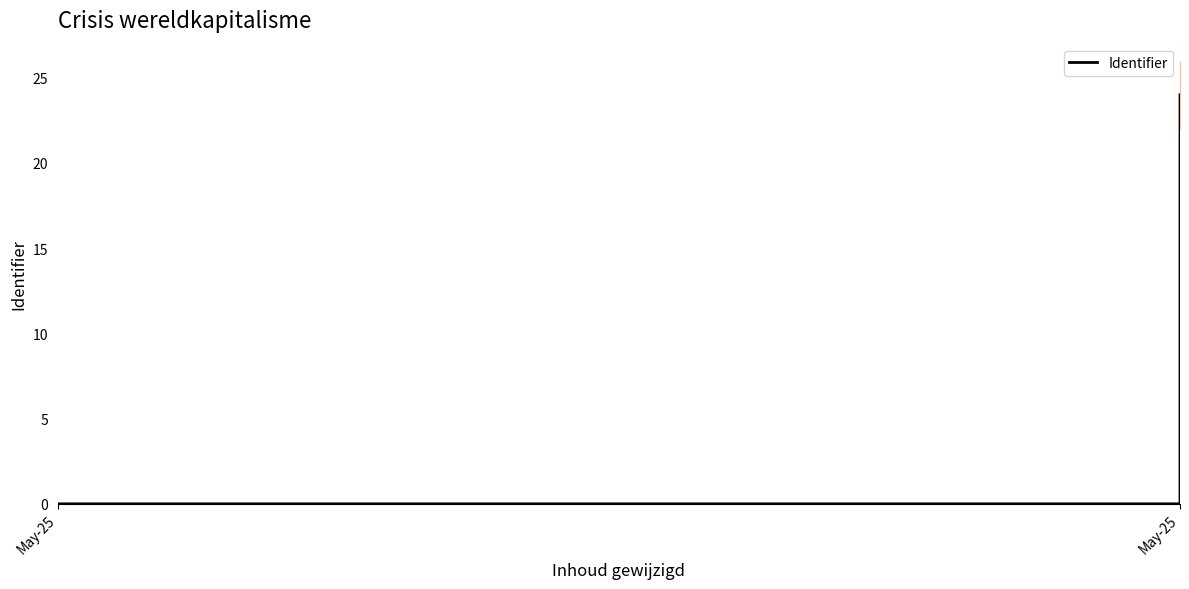

The chart shows a value of 0.0 at 4. True or false?

False